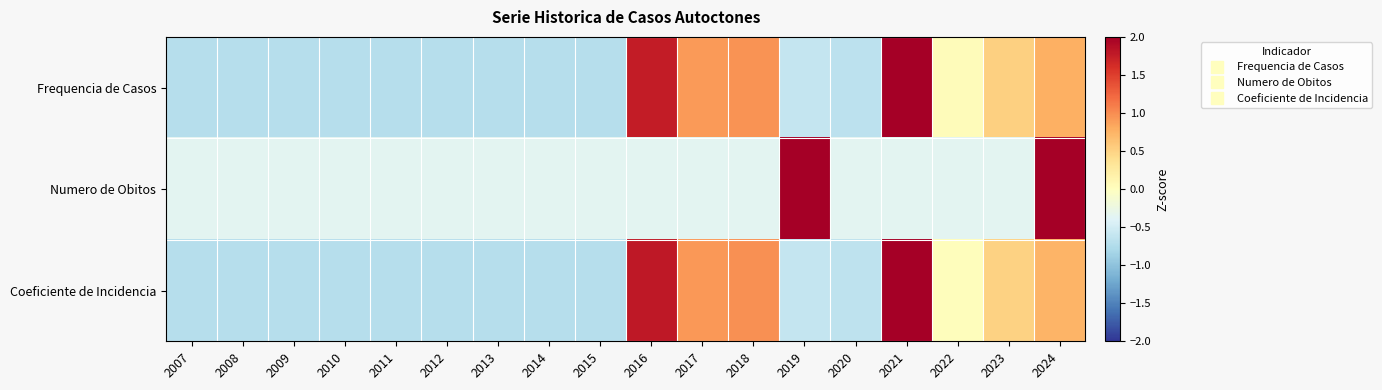

At how many categories does at least one series exceed 0?

8